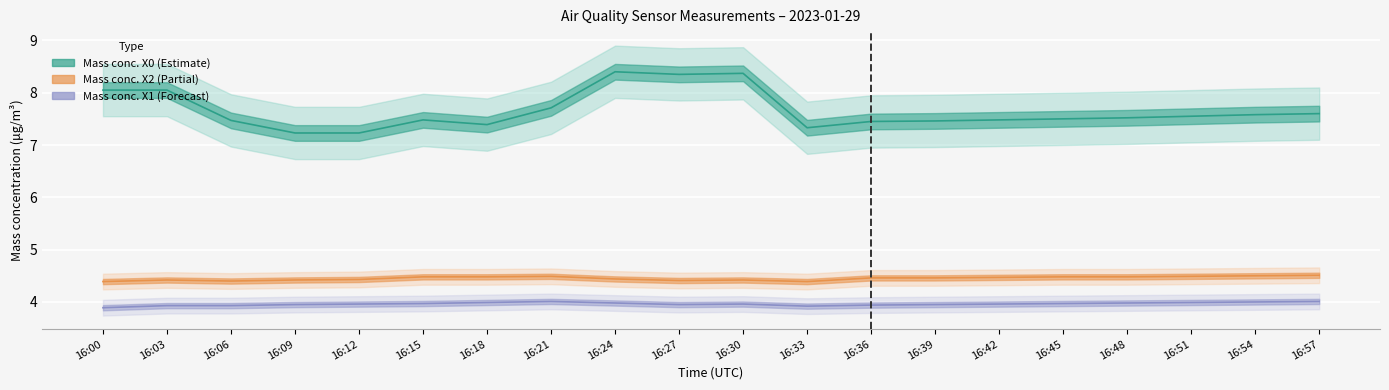

At which category is the sum across all series the highest?

16:24